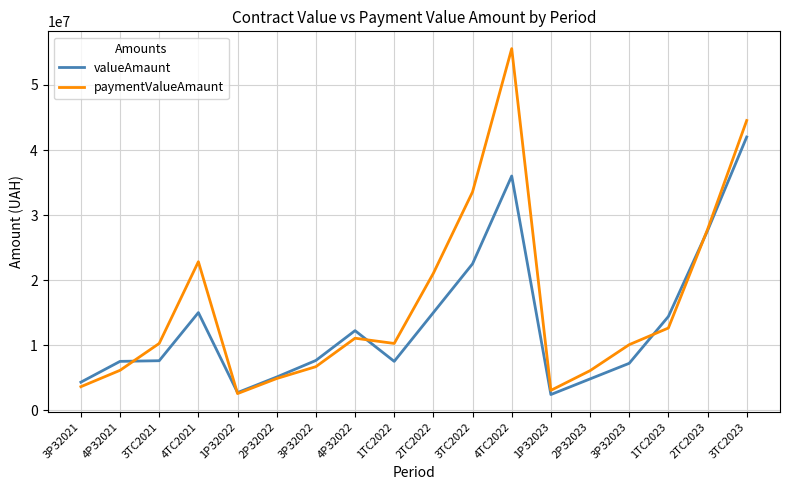

Where is the first local minimum for paymentValueAmaunt?

1РЗ2022